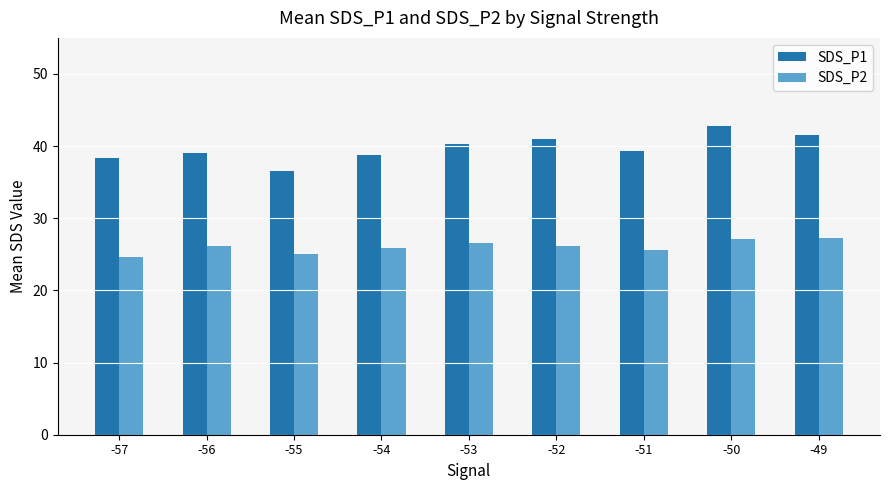

Which series has the largest total across all categories?

SDS_P1